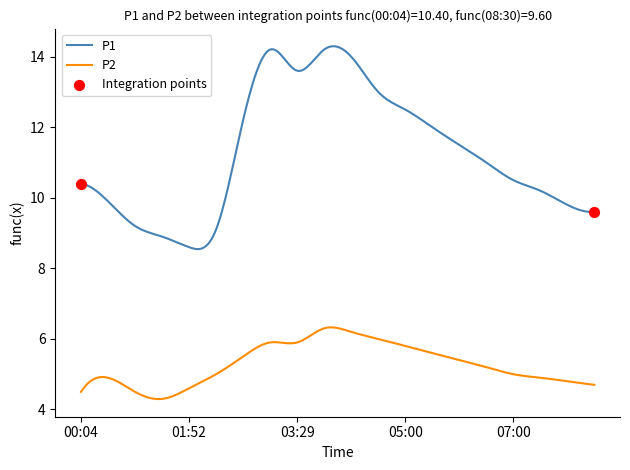

Which series has the widest spread of values?

P1